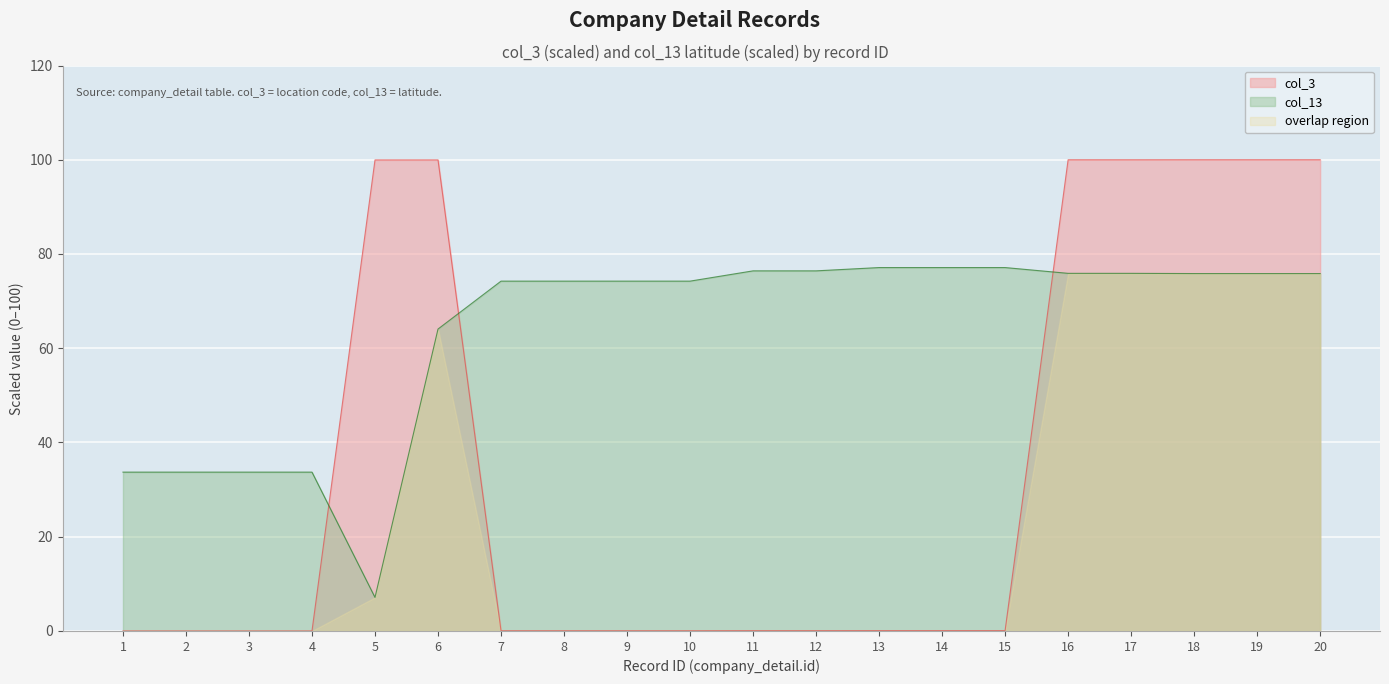

At which label is col_3 closest to 50?

13